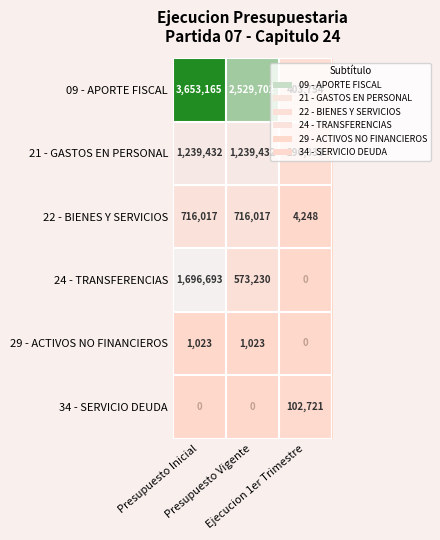

Which series has the widest spread of values?

09 - APORTE FISCAL